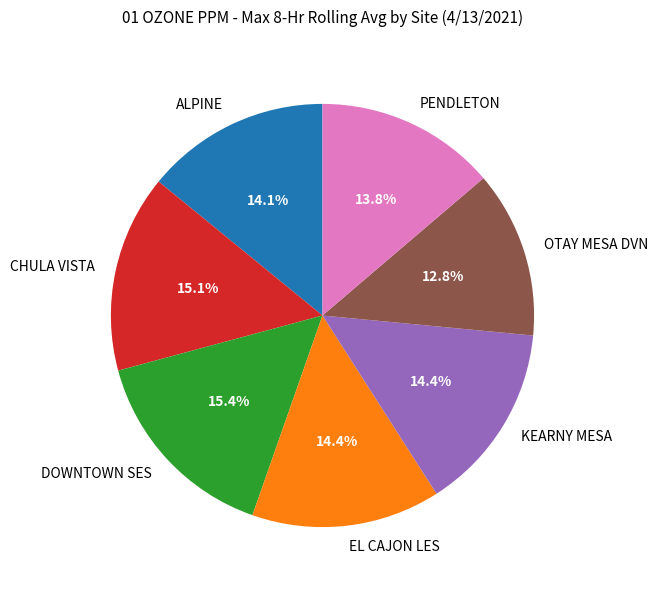

Does CHULA VISTA account for over 50% of the chart?

No